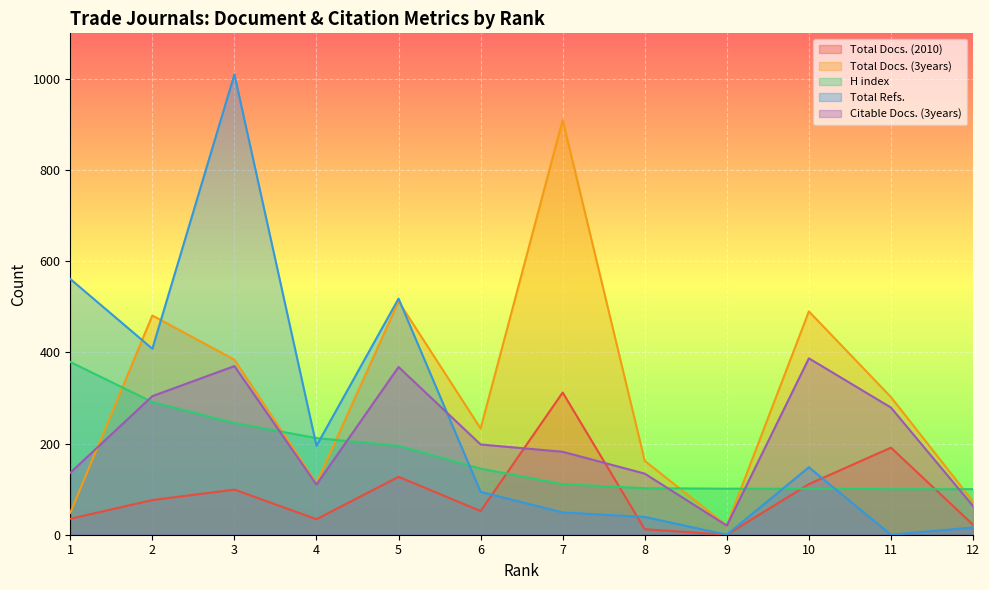

List the series in order of their peak value, highest first.

Total Refs., Total Docs. (3years), Citable Docs. (3years), H index, Total Docs. (2010)